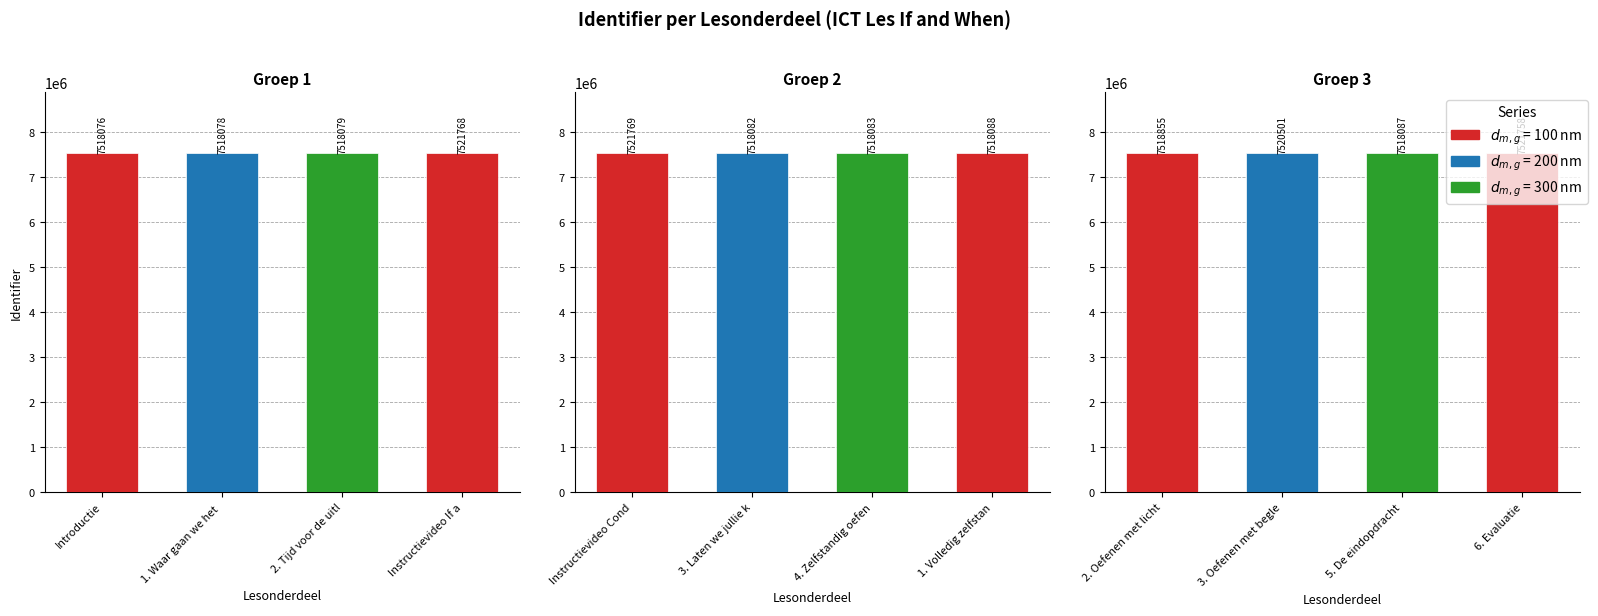

How many bars are there in total?

12